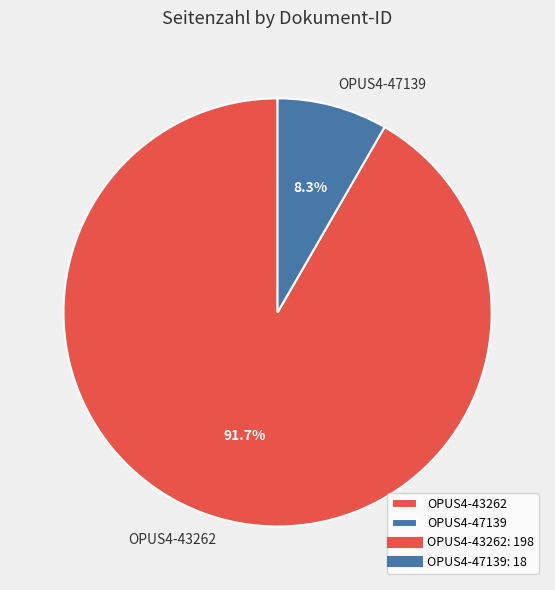

Combined, do OPUS4-47139 and OPUS4-43262 account for over 50%?

Yes